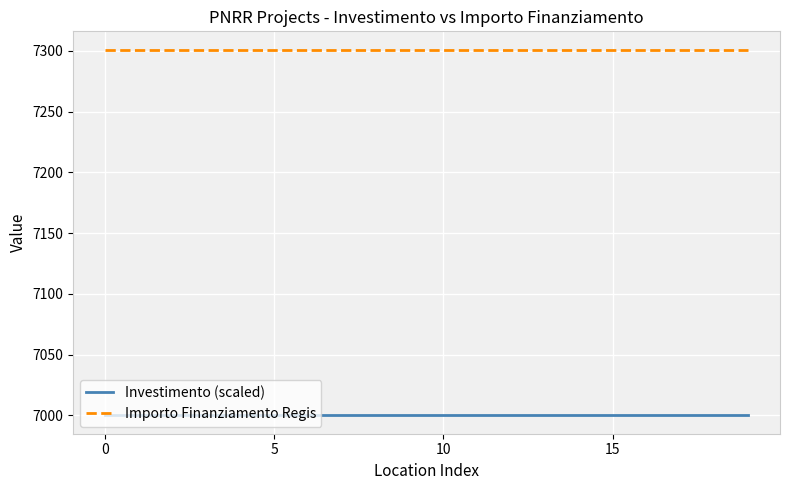

What is the maximum value shown in the chart?

7301